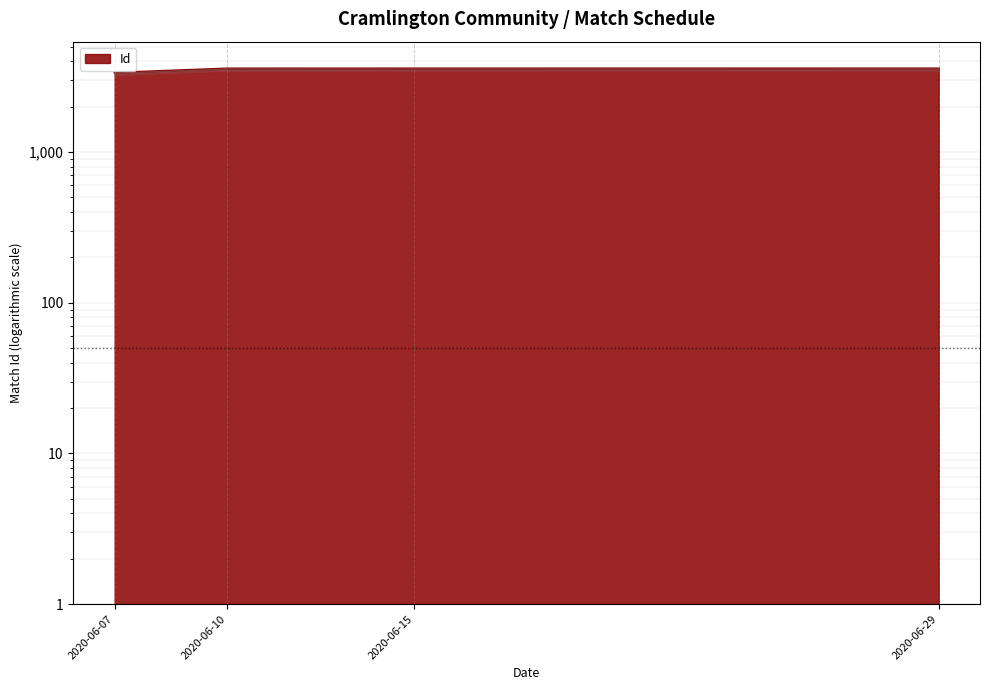

What is the average value?

3530